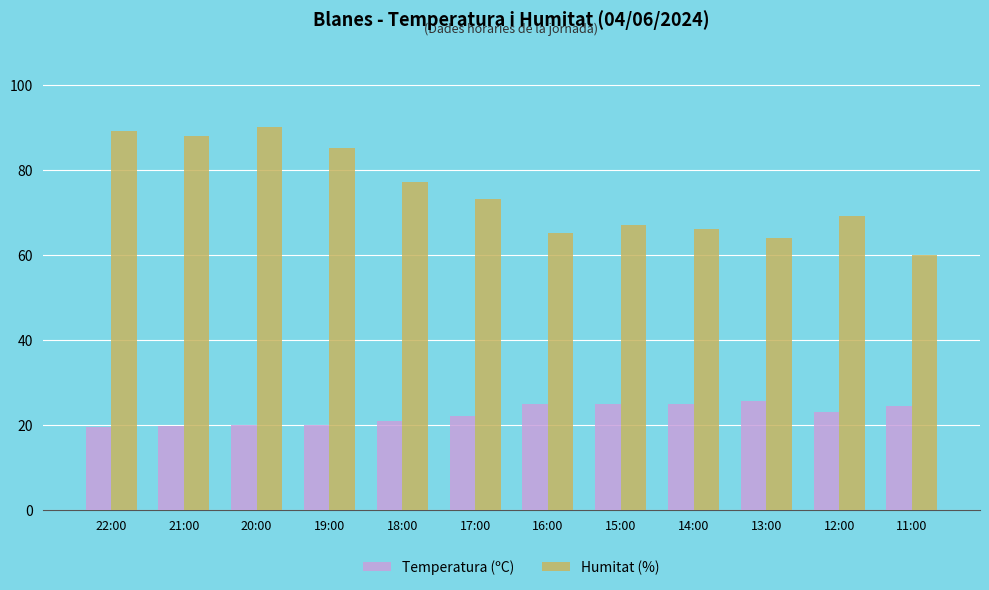

Is it true that Temperatura (ºC) equals 4.3 at 21:00?

False